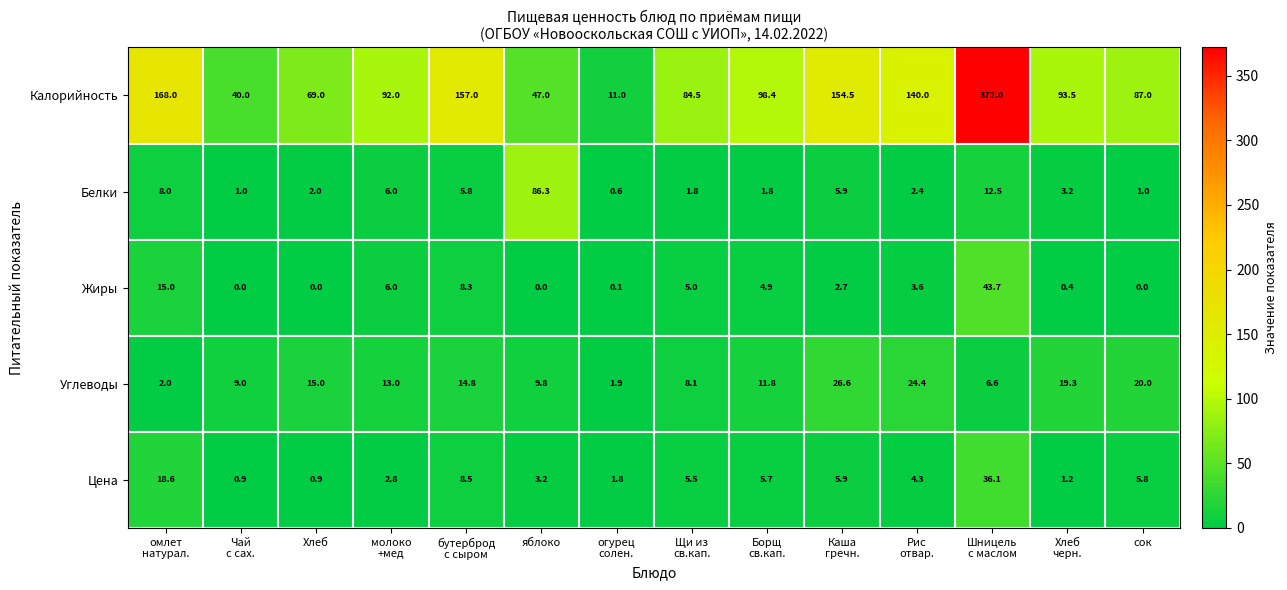

What is the difference between the second highest and minimum values in the Белки series?

11.9